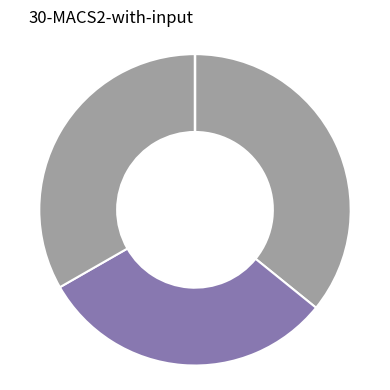

How many slices are in this pie chart?

6